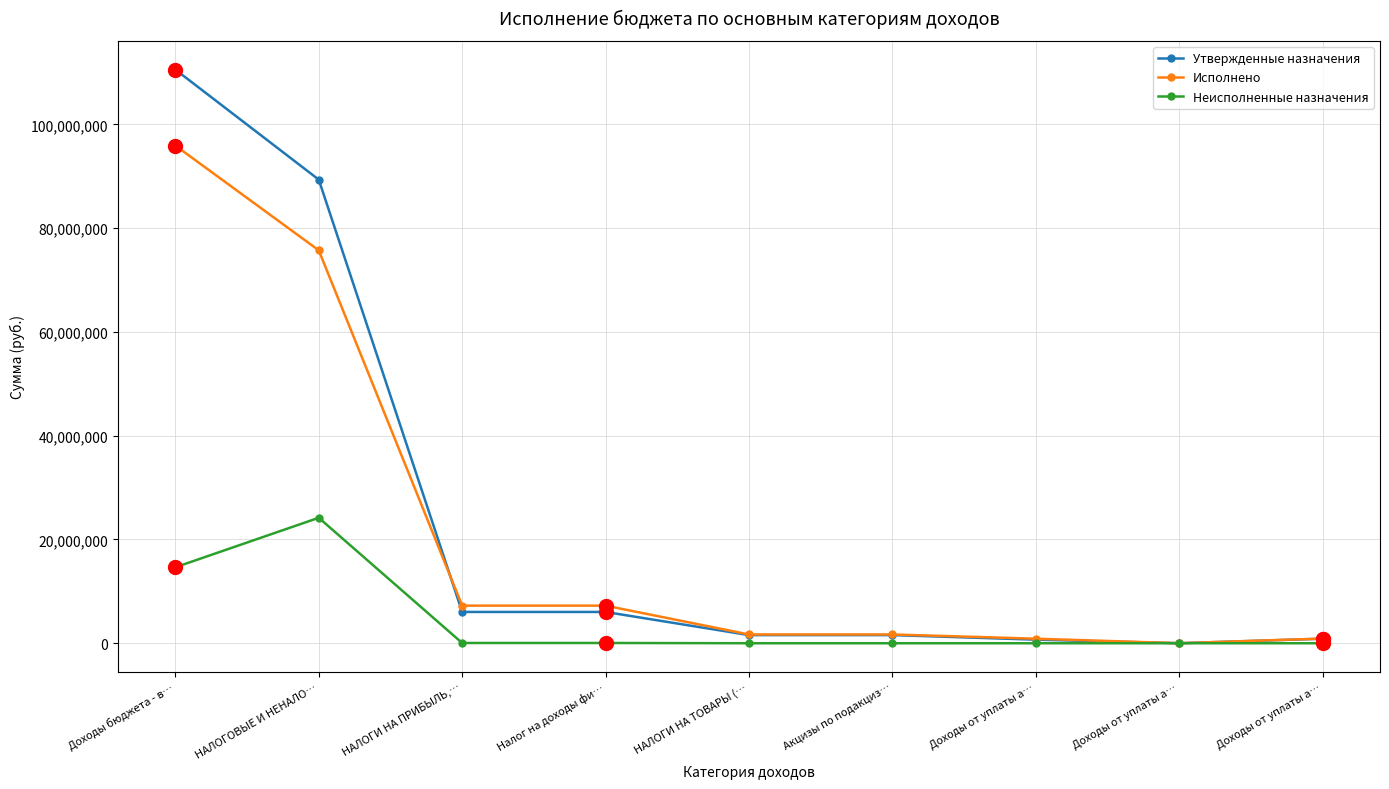

At Доходы от уплаты а…, list the series in order from largest to smallest.

Исполнено, Утвержденные назначения, Неисполненные назначения